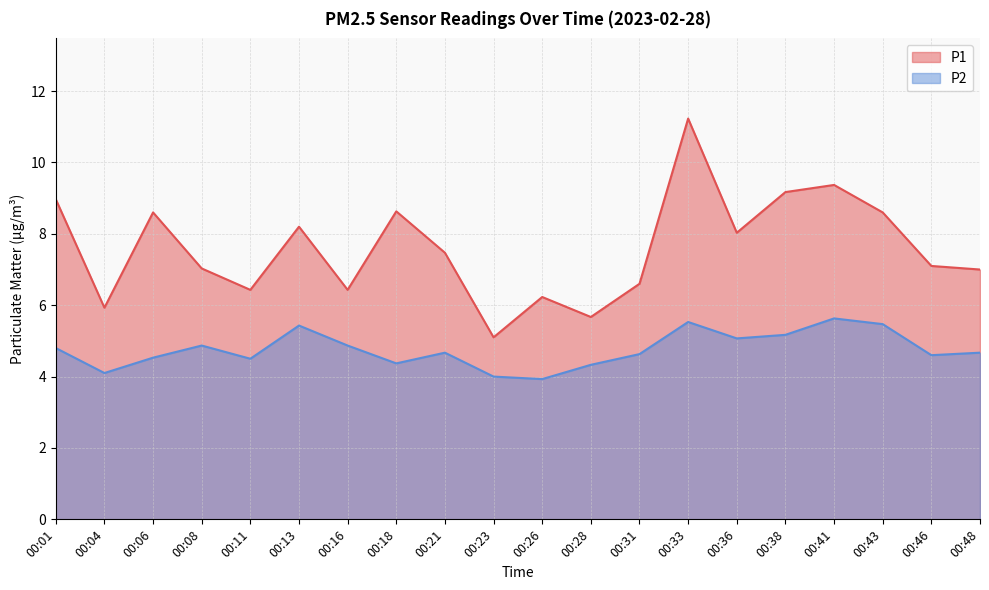

Which category has the lowest value across all series?

00:26